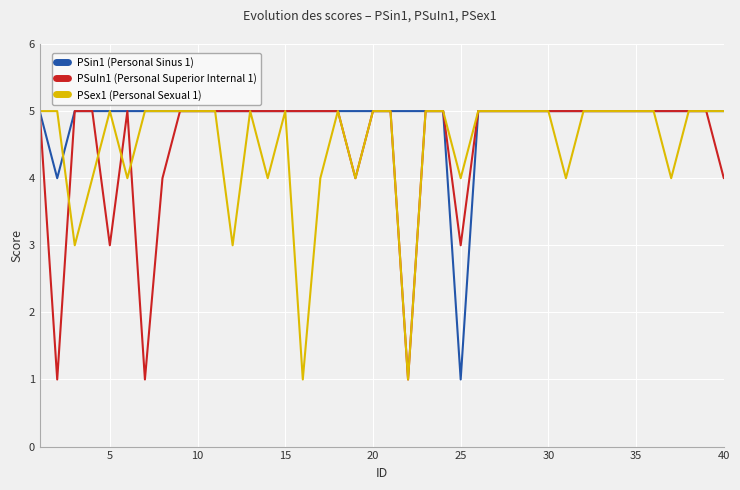

What is the maximum value shown in the chart?

5